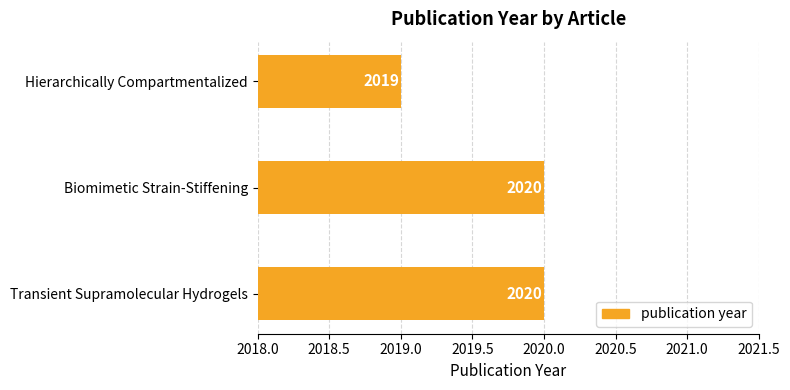

What is the average value?

2020